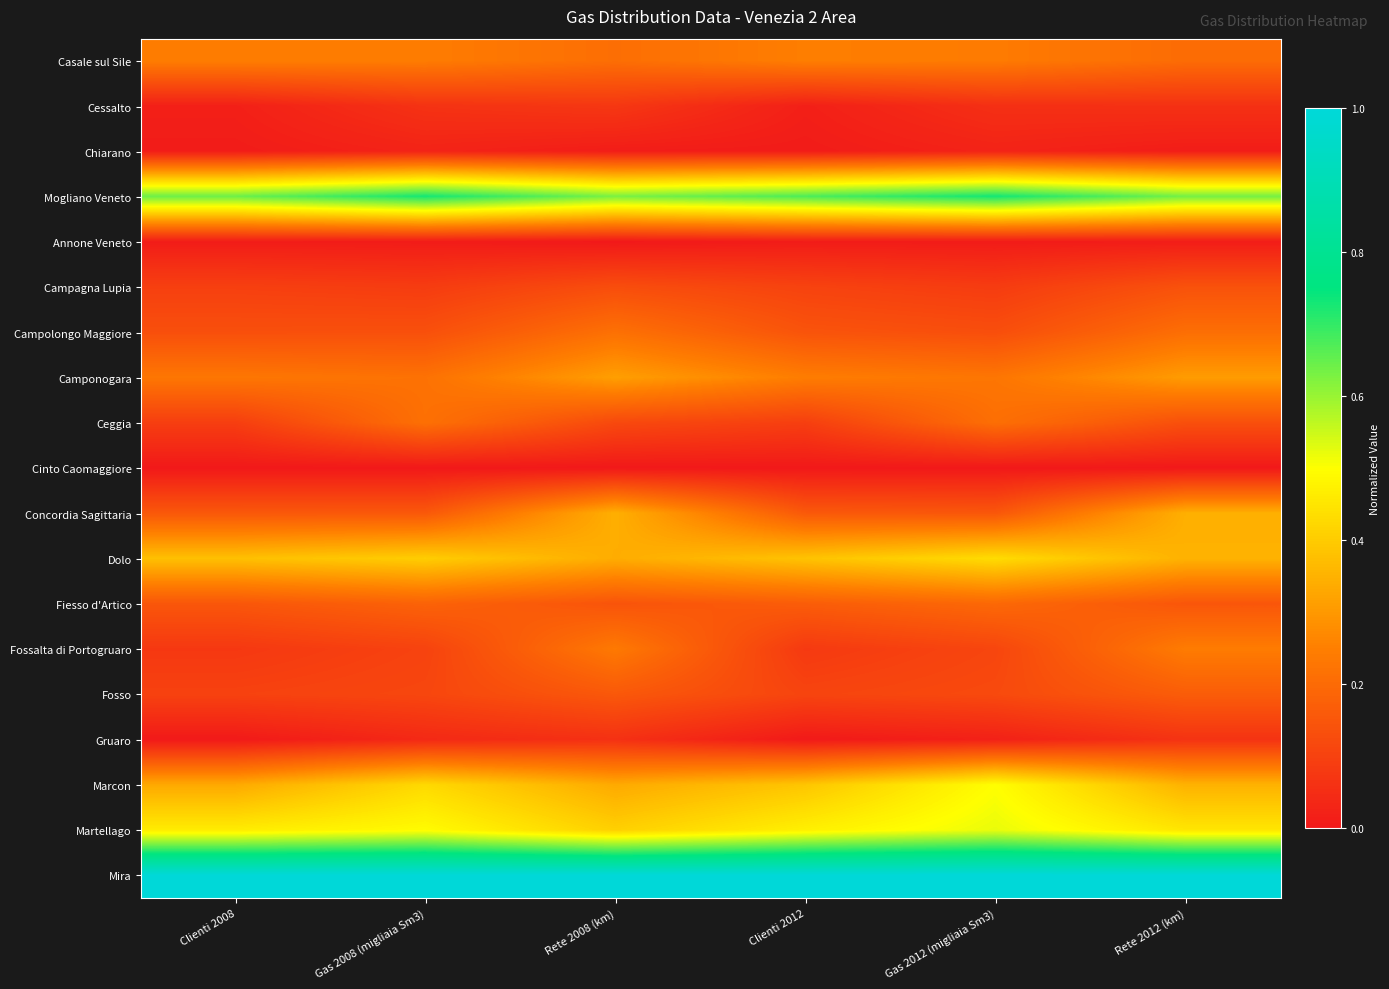

Reading left to right, list all the values displayed in this chart.

Casale sul Sile: Clienti 2008=0.2	Gas 2008 (migliaia Sm3)=0.2	Rete 2008 (km)=0.2	Clienti 2012=0.2	Gas 2012 (migliaia Sm3)=0.2	Rete 2012 (km)=0.2
Cessalto: Clienti 2008=0.0	Gas 2008 (migliaia Sm3)=0.1	Rete 2008 (km)=0.1	Clienti 2012=0.0	Gas 2012 (migliaia Sm3)=0.1	Rete 2012 (km)=0.1
Chiarano: Clienti 2008=0.0	Gas 2008 (migliaia Sm3)=0.0	Rete 2008 (km)=0.0	Clienti 2012=0.0	Gas 2012 (migliaia Sm3)=0.0	Rete 2012 (km)=0.0
Mogliano Veneto: Clienti 2008=0.6	Gas 2008 (migliaia Sm3)=0.7	Rete 2008 (km)=0.6	Clienti 2012=0.7	Gas 2012 (migliaia Sm3)=0.7	Rete 2012 (km)=0.6
Annone Veneto: Clienti 2008=0.0	Gas 2008 (migliaia Sm3)=0.0	Rete 2008 (km)=0.0	Clienti 2012=0.0	Gas 2012 (migliaia Sm3)=0.0	Rete 2012 (km)=0.0
Campagna Lupia: Clienti 2008=0.1	Gas 2008 (migliaia Sm3)=0.1	Rete 2008 (km)=0.1	Clienti 2012=0.1	Gas 2012 (migliaia Sm3)=0.1	Rete 2012 (km)=0.1
Campolongo Maggiore: Clienti 2008=0.1	Gas 2008 (migliaia Sm3)=0.1	Rete 2008 (km)=0.2	Clienti 2012=0.1	Gas 2012 (migliaia Sm3)=0.1	Rete 2012 (km)=0.2
Camponogara: Clienti 2008=0.2	Gas 2008 (migliaia Sm3)=0.2	Rete 2008 (km)=0.3	Clienti 2012=0.2	Gas 2012 (migliaia Sm3)=0.2	Rete 2012 (km)=0.3
Ceggia: Clienti 2008=0.1	Gas 2008 (migliaia Sm3)=0.2	Rete 2008 (km)=0.1	Clienti 2012=0.1	Gas 2012 (migliaia Sm3)=0.2	Rete 2012 (km)=0.1
Cinto Caomaggiore: Clienti 2008=0.0	Gas 2008 (migliaia Sm3)=0.0	Rete 2008 (km)=0.0	Clienti 2012=0.0	Gas 2012 (migliaia Sm3)=0.0	Rete 2012 (km)=0.0
Concordia Sagittaria: Clienti 2008=0.2	Gas 2008 (migliaia Sm3)=0.2	Rete 2008 (km)=0.3	Clienti 2012=0.2	Gas 2012 (migliaia Sm3)=0.2	Rete 2012 (km)=0.3
Dolo: Clienti 2008=0.4	Gas 2008 (migliaia Sm3)=0.4	Rete 2008 (km)=0.3	Clienti 2012=0.4	Gas 2012 (migliaia Sm3)=0.4	Rete 2012 (km)=0.3
Fiesso d'Artico: Clienti 2008=0.2	Gas 2008 (migliaia Sm3)=0.2	Rete 2008 (km)=0.1	Clienti 2012=0.2	Gas 2012 (migliaia Sm3)=0.2	Rete 2012 (km)=0.2
Fossalta di Portogruaro: Clienti 2008=0.1	Gas 2008 (migliaia Sm3)=0.1	Rete 2008 (km)=0.2	Clienti 2012=0.1	Gas 2012 (migliaia Sm3)=0.1	Rete 2012 (km)=0.2
Fosso: Clienti 2008=0.1	Gas 2008 (migliaia Sm3)=0.1	Rete 2008 (km)=0.2	Clienti 2012=0.1	Gas 2012 (migliaia Sm3)=0.1	Rete 2012 (km)=0.2
Gruaro: Clienti 2008=0.0	Gas 2008 (migliaia Sm3)=0.0	Rete 2008 (km)=0.1	Clienti 2012=0.0	Gas 2012 (migliaia Sm3)=0.0	Rete 2012 (km)=0.1
Marcon: Clienti 2008=0.3	Gas 2008 (migliaia Sm3)=0.4	Rete 2008 (km)=0.3	Clienti 2012=0.4	Gas 2012 (migliaia Sm3)=0.5	Rete 2012 (km)=0.3
Martellago: Clienti 2008=0.5	Gas 2008 (migliaia Sm3)=0.5	Rete 2008 (km)=0.4	Clienti 2012=0.5	Gas 2012 (migliaia Sm3)=0.5	Rete 2012 (km)=0.5
Mira: Clienti 2008=1.0	Gas 2008 (migliaia Sm3)=1.0	Rete 2008 (km)=1.0	Clienti 2012=1.0	Gas 2012 (migliaia Sm3)=1.0	Rete 2012 (km)=1.0